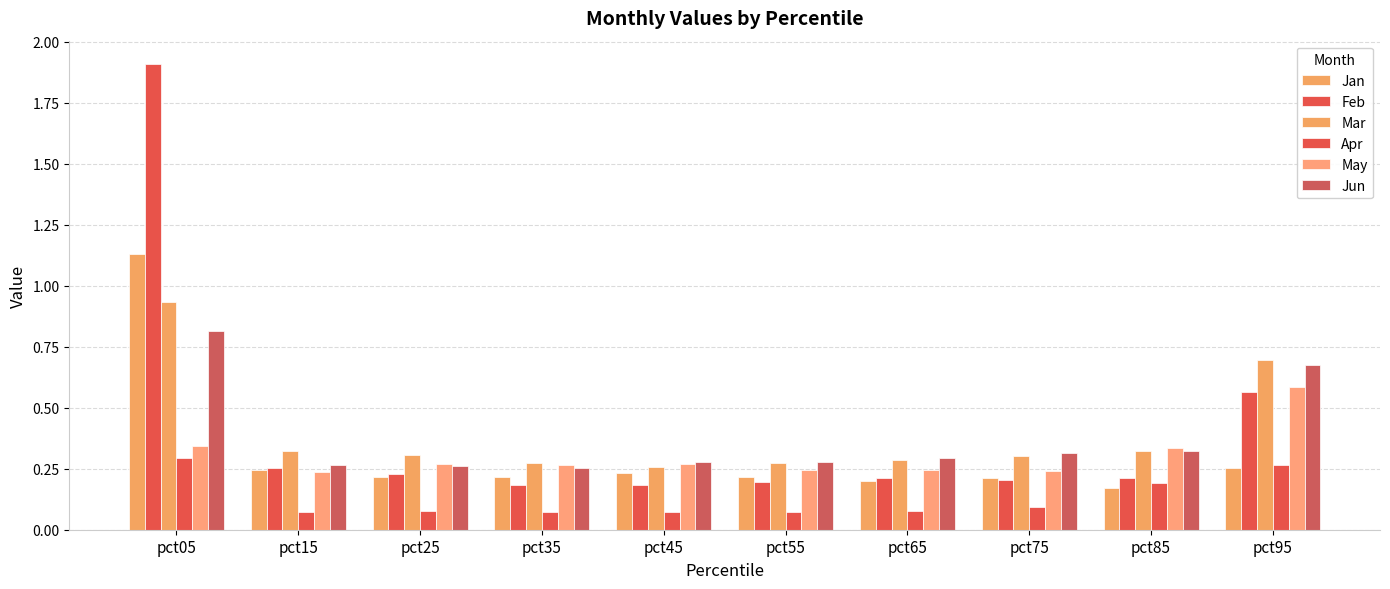

What is the average value of the Apr series?

0.1